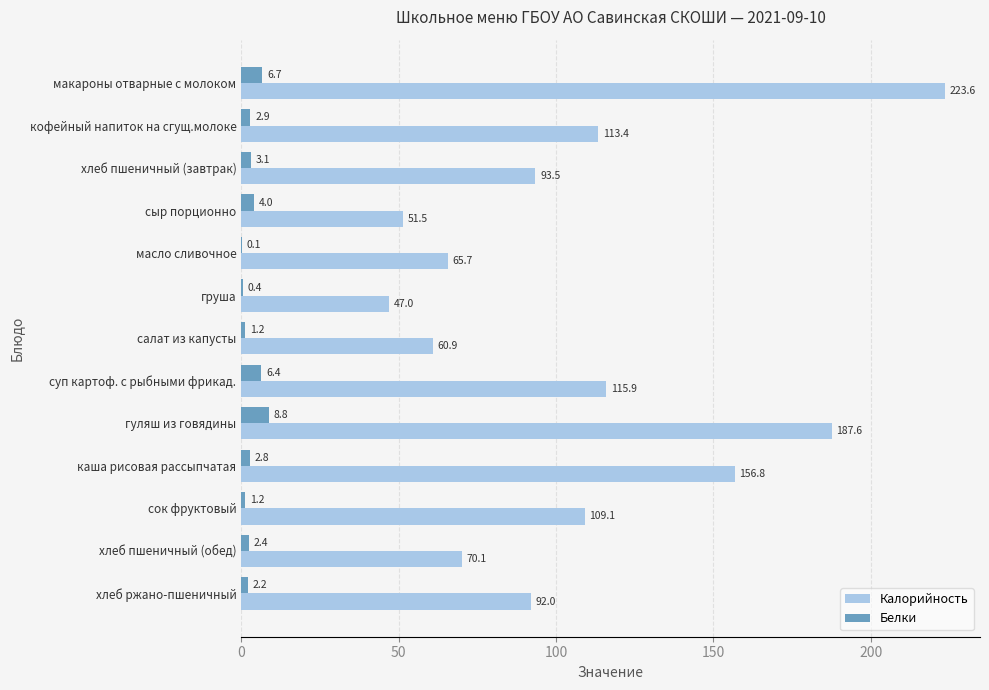

True or false: Калорийность has a value of 220.3 at каша рисовая рассыпчатая.

False